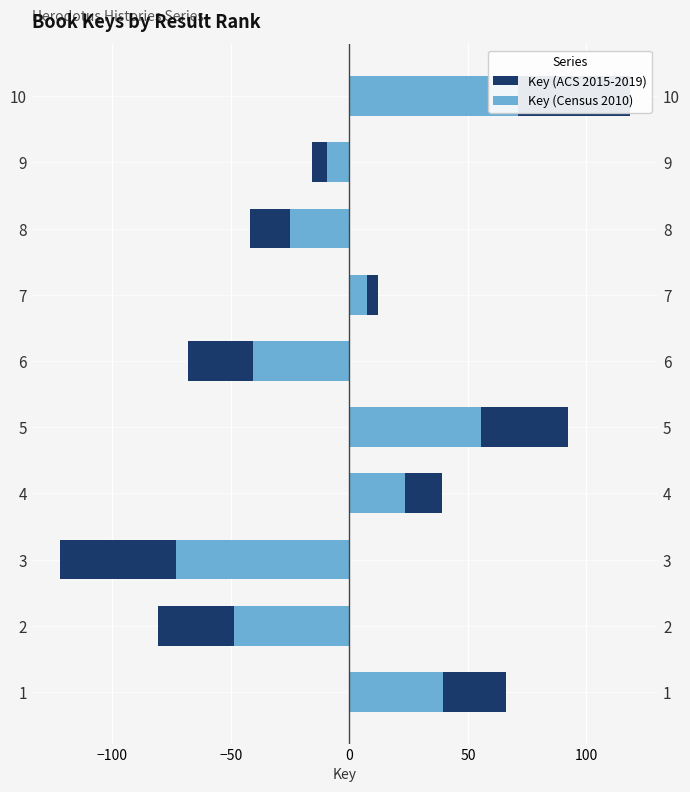

Between 3 and 8, which is larger?

8